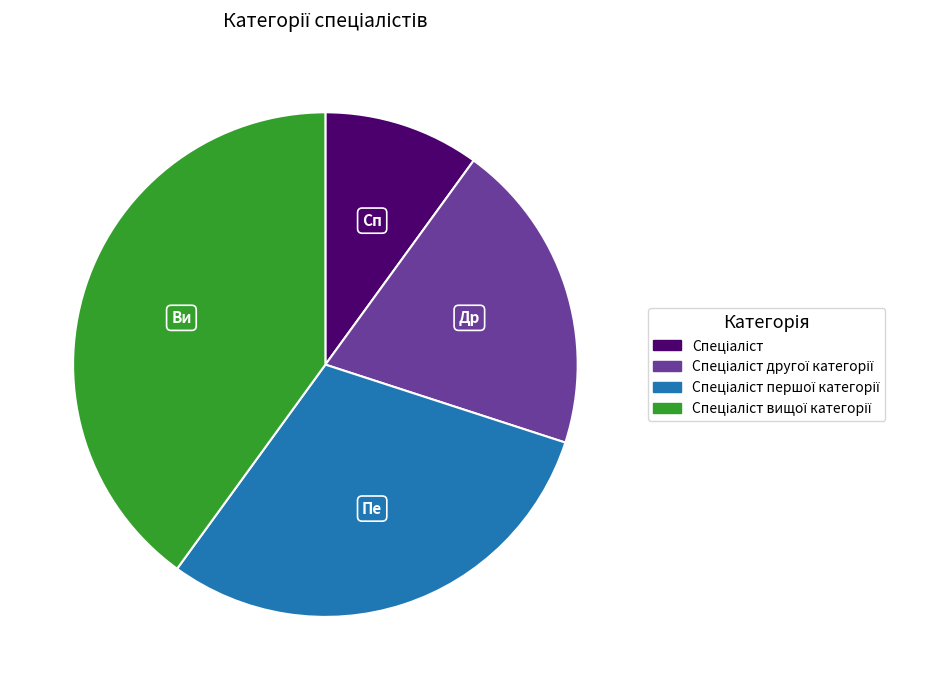

Does any single category account for the majority?

No